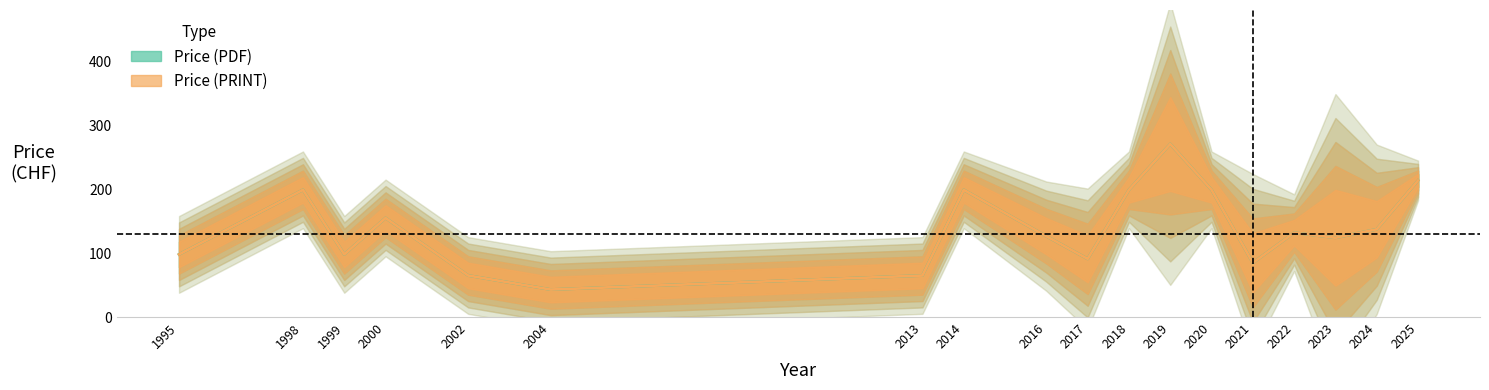

Rank the series by their maximum value, from highest to lowest.

Price (PDF), Price (PRINT)